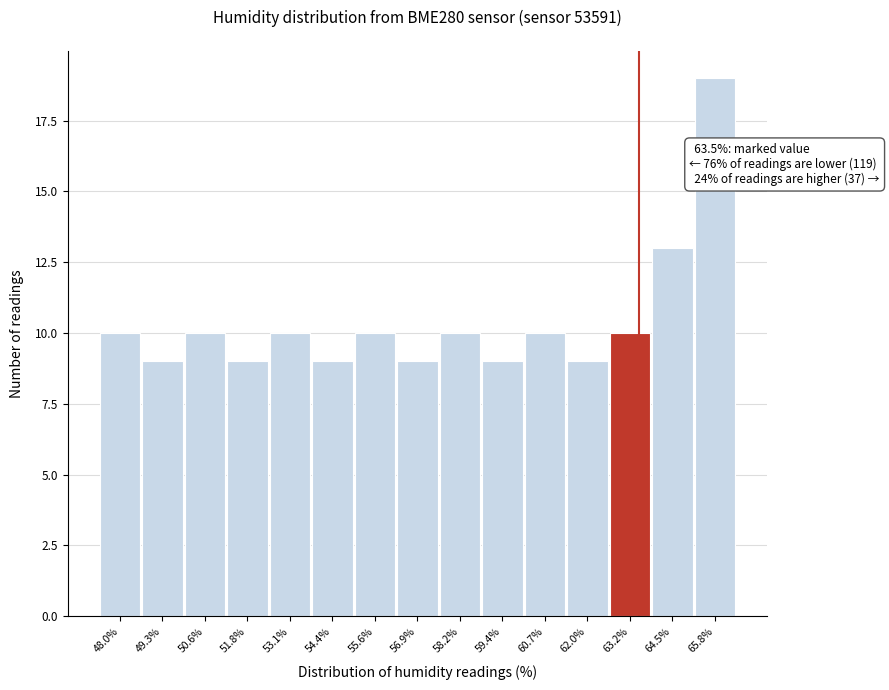

Over which range of the x-axis is the bar tallest?

65.2 to 66.4